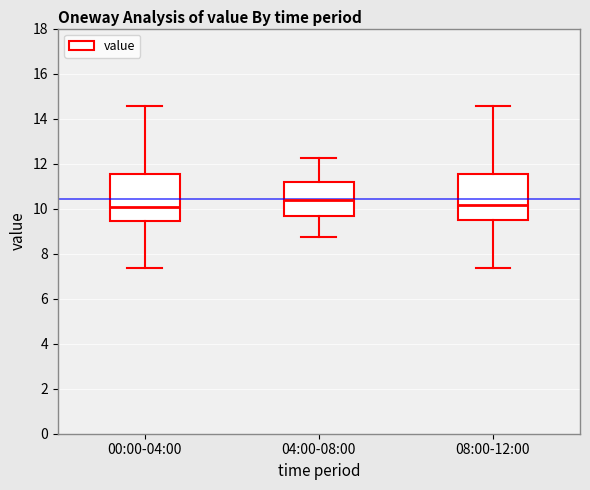

Reading left to right, read every box against the y-axis: the position of its median line, the range the box covers, and the ends of its whiskers. The values are not printed on the chart, so give them approximately, as read against the axis.

00:00-04:00: median 10.0, box 9.4 to 11.6, whiskers 7.4 to 14.6
04:00-08:00: median 10.4, box 9.6 to 11.2, whiskers 8.8 to 12.2
08:00-12:00: median 10.2, box 9.4 to 11.6, whiskers 7.4 to 14.6